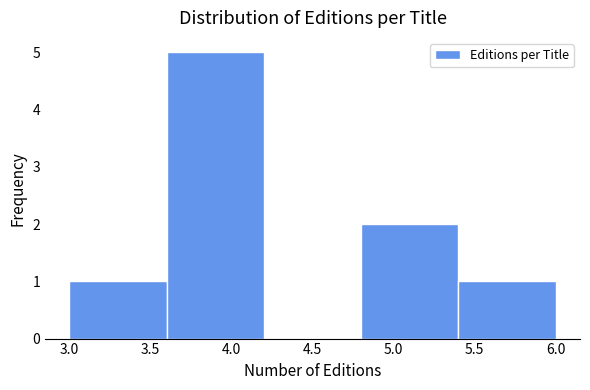

Reading left to right, transcribe this chart: for each bar, give the range it covers on the x-axis and its height. The values are not printed on the chart, so give them approximately, as read against the axis.

3.0 to 3.6: 1
3.6 to 4.2: 5
4.2 to 4.8: 0
4.8 to 5.4: 2
5.4 to 6.0: 1